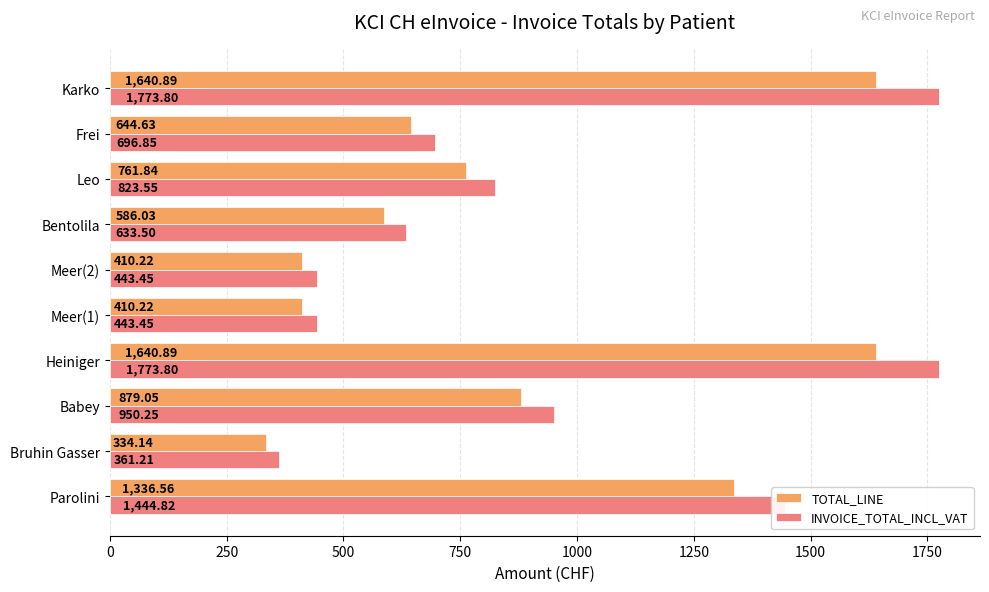

At how many categories does at least one series exceed 750?

5